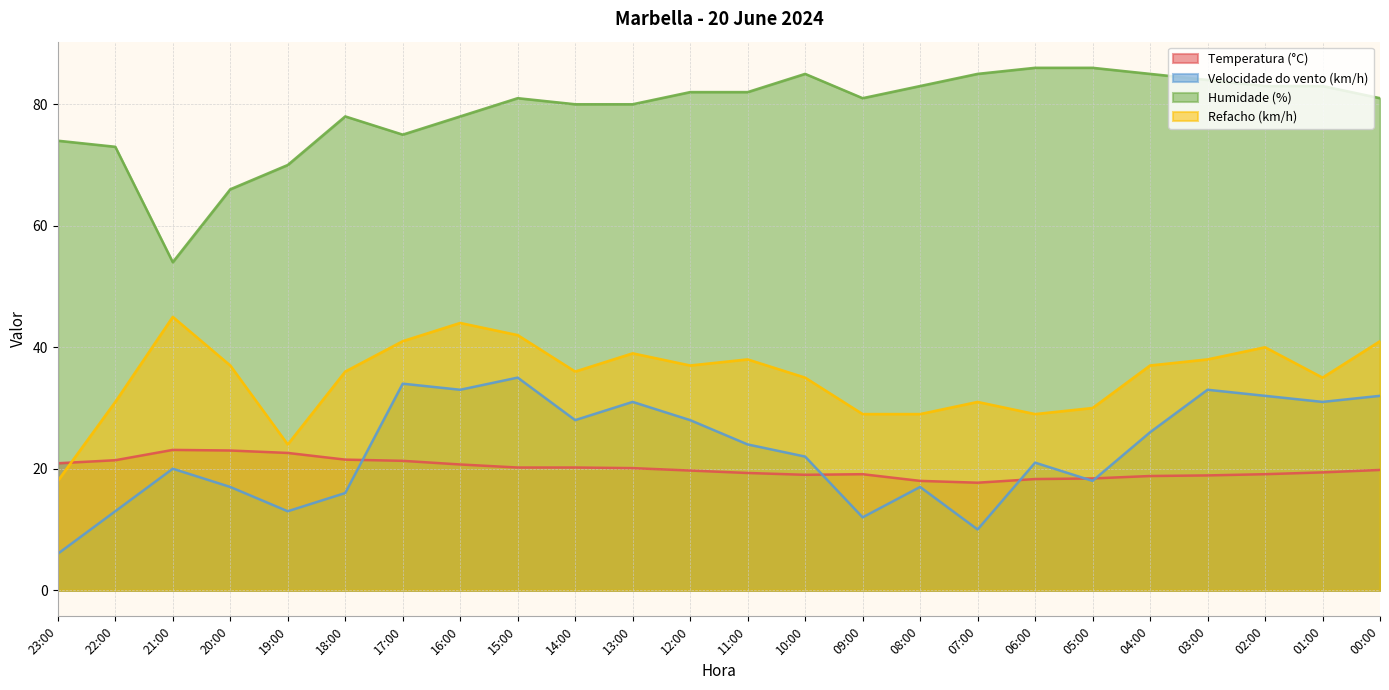

In Velocidade do vento (km/h), how many points are lower than both neighbors (excluding endpoints)?

7